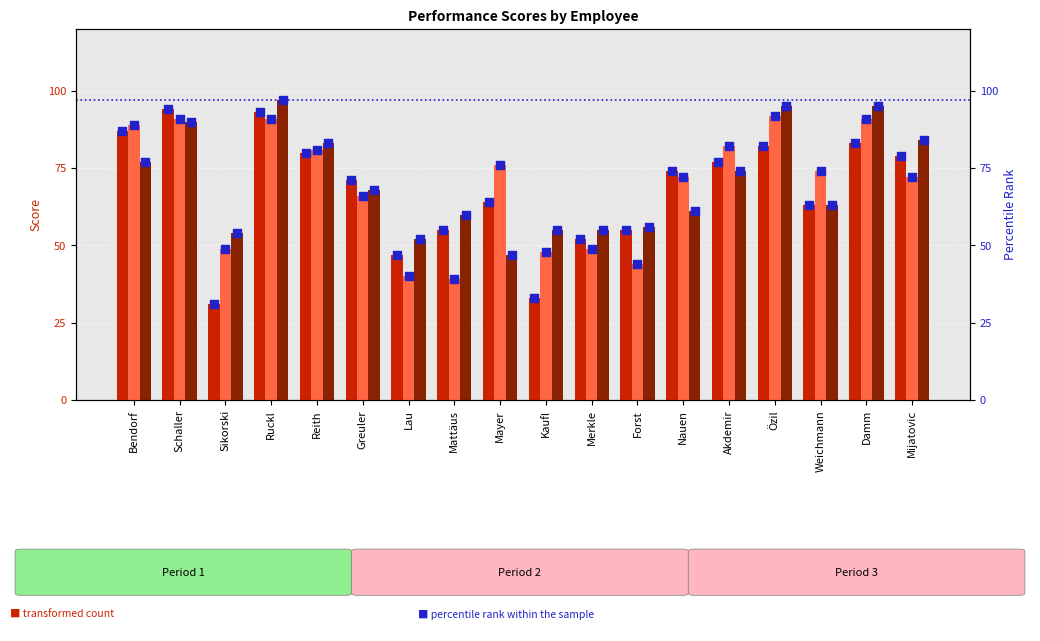

At which category is the sum across all series the highest?

Ruckl